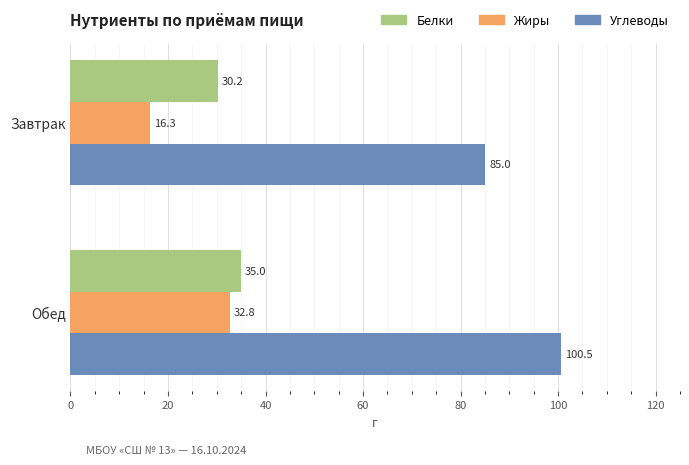

How many data points does each series have?

2